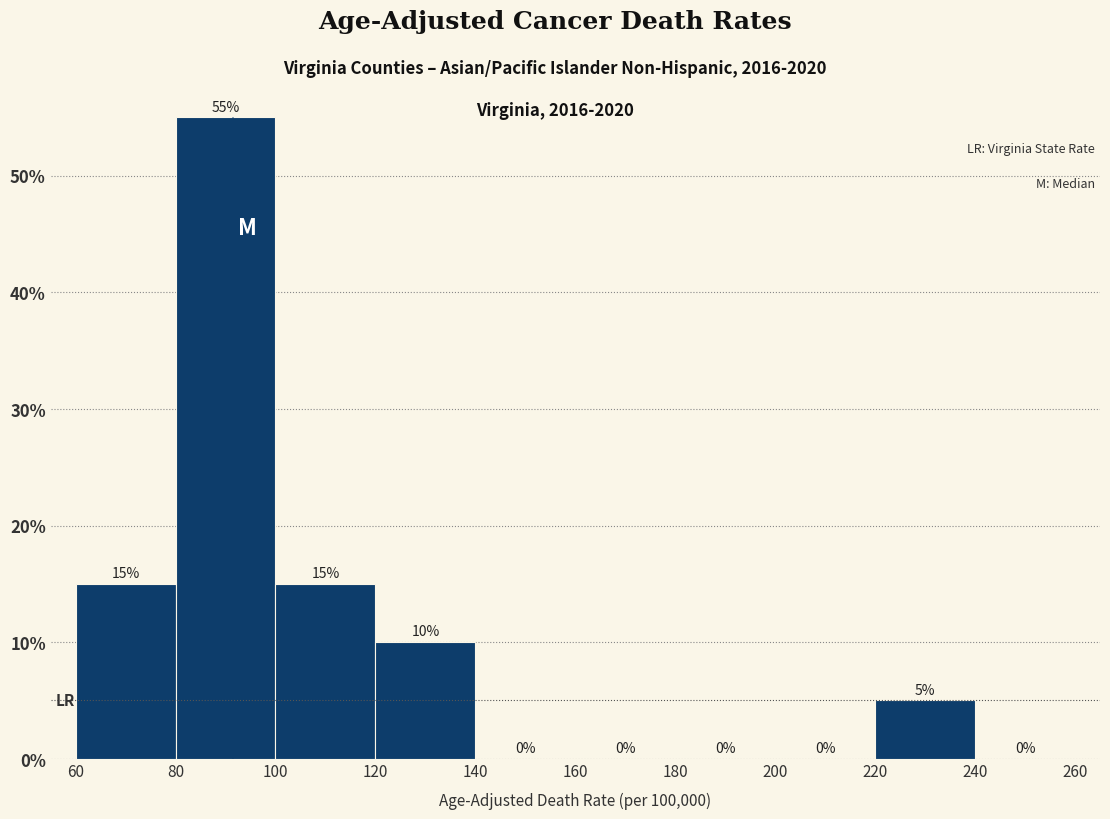

How tall is the bar that spans 60 to 80 on the x-axis?

15